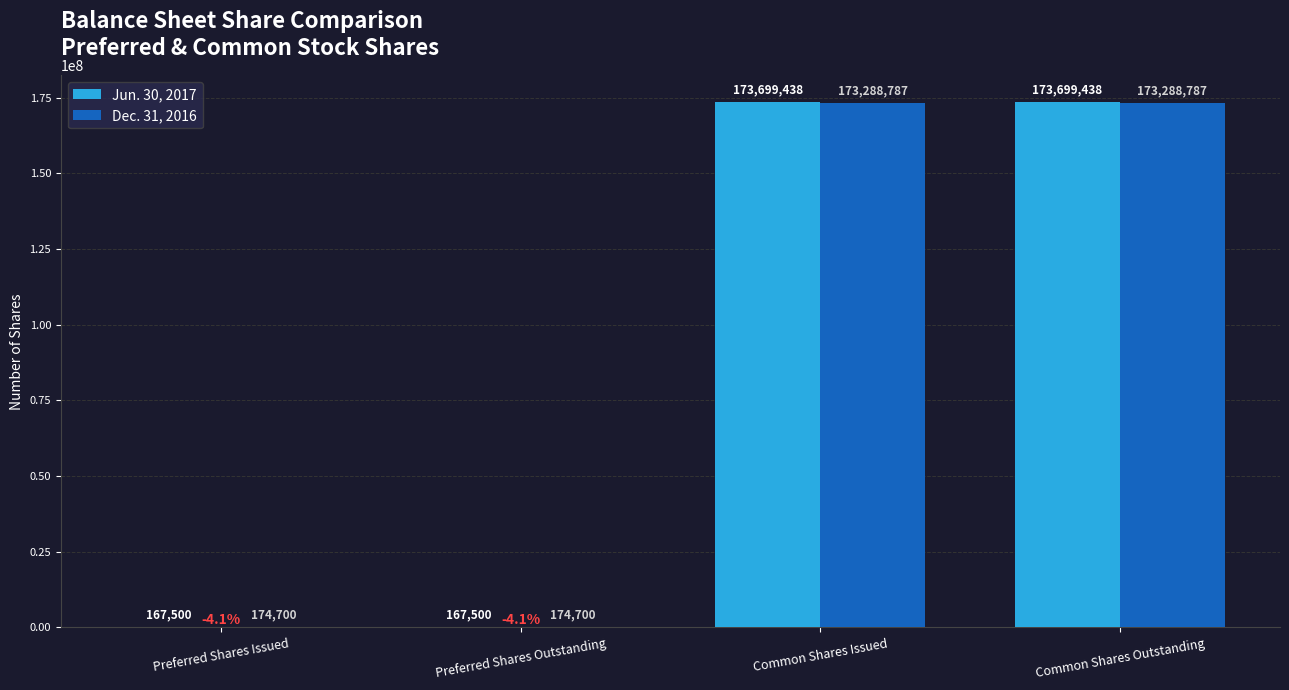

Which series has the largest total across all categories?

Jun. 30, 2017